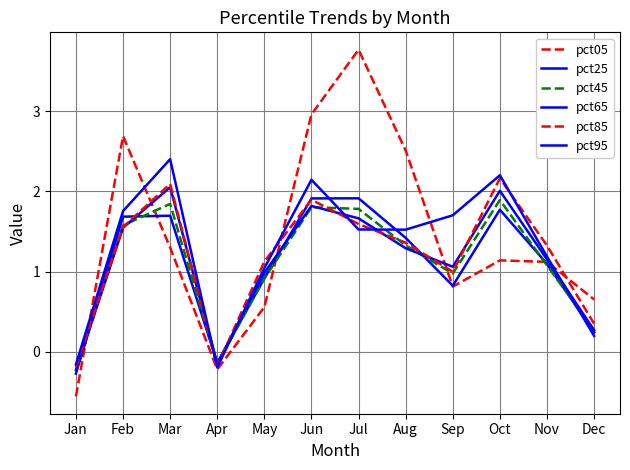

At which label does pct95 reach its peak?

Mar